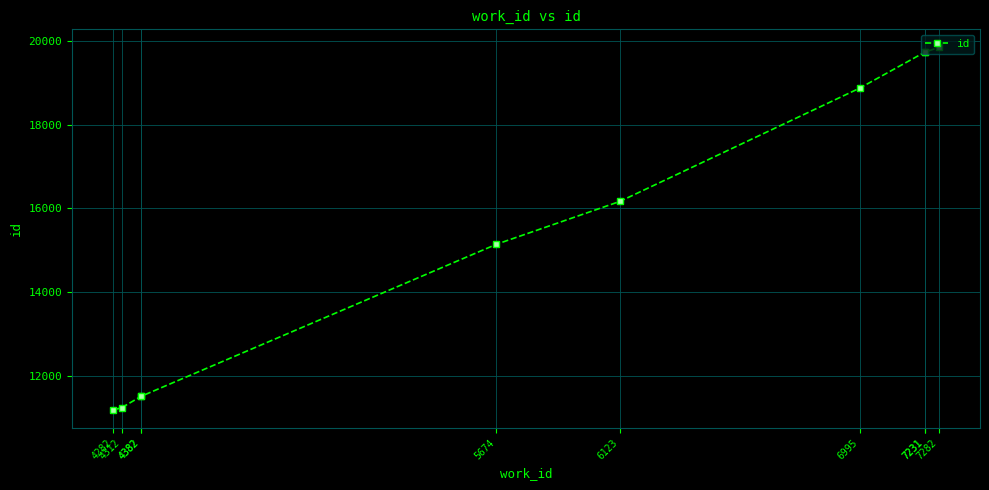

Reading right to left, transcribe all the data shown in this chart.

7282=19838	7231=19726	7231=19725	6995=18869	6123=16167	5674=15144	4382=11517	4382=11516	4312=11247	4282=11196